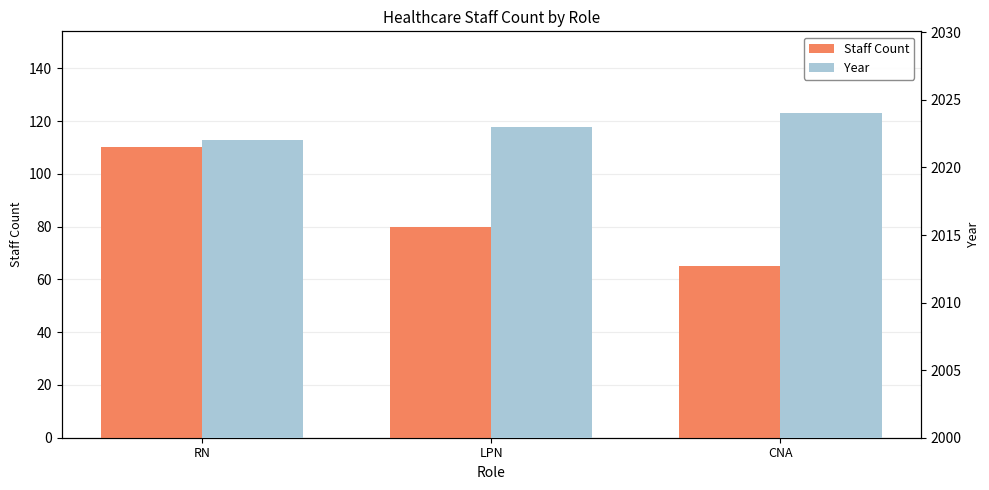

What is the label of the 1st bar from the left?

RN